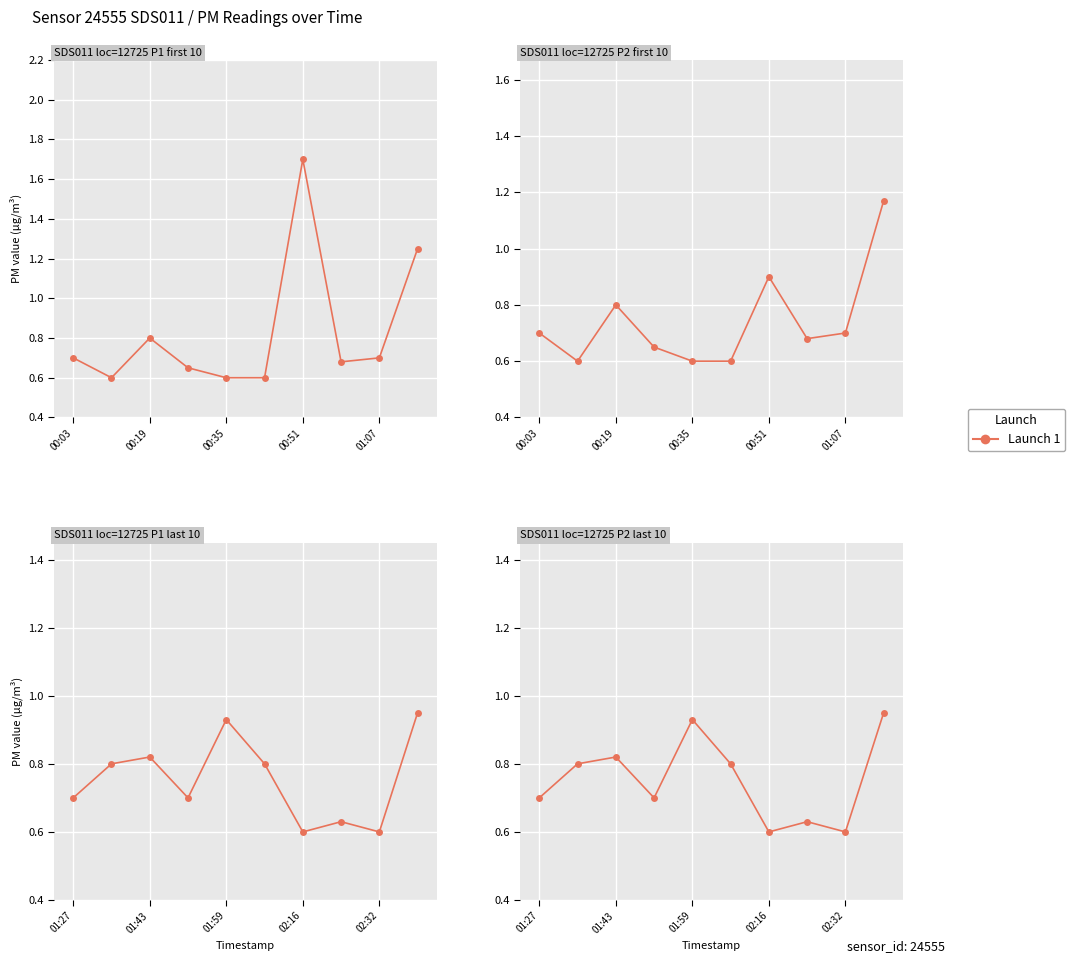

What is the approximate value at 02:32?

0.6